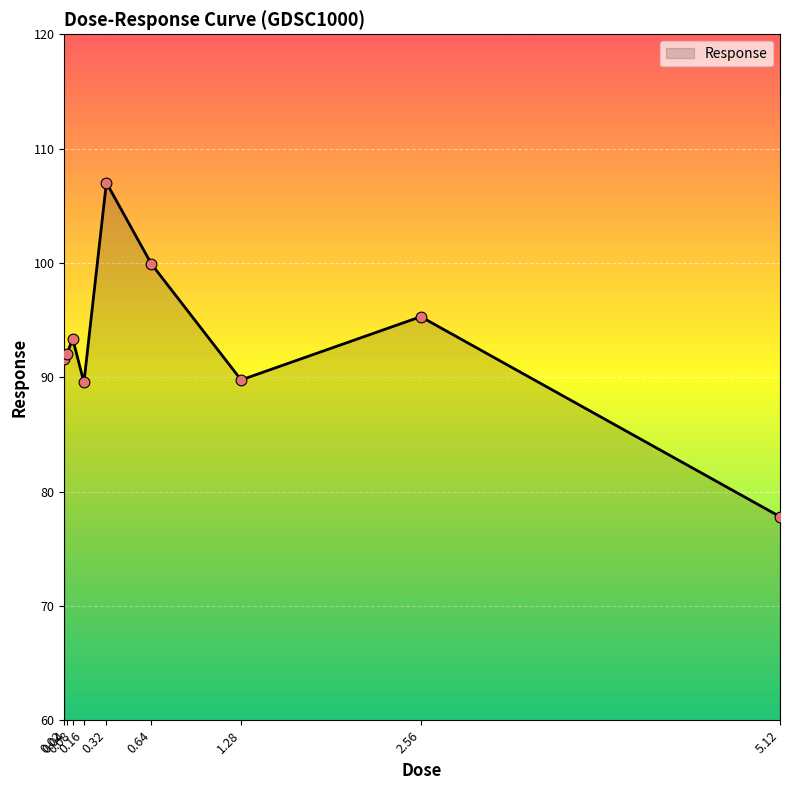

What is the change in value from 0.16 to 5.12?

-11.7